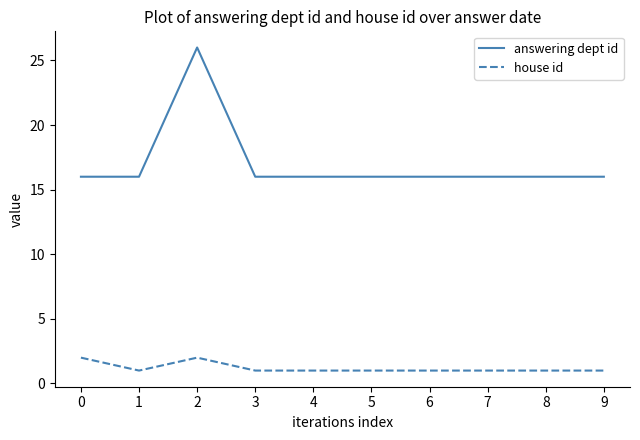

What is the difference between the highest and lowest values at 3?

15